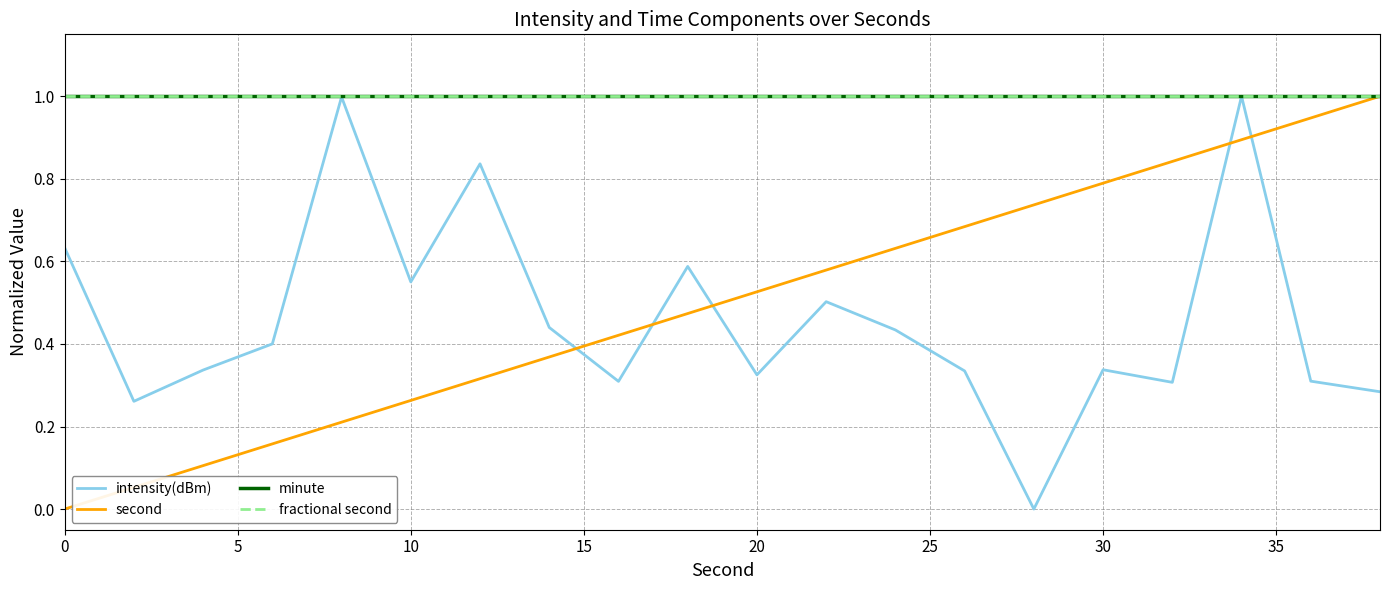

Reading left to right, list all the values displayed in this chart.

intensity(dBm): 0.6	0.3	0.3	0.4	1.0	0.6	0.8	0.4	0.3	0.6	0.3	0.5	0.4	0.3	0.0	0.3	0.3	1.0	0.3	0.3
second: 0.0	0.1	0.1	0.2	0.2	0.3	0.3	0.4	0.4	0.5	0.5	0.6	0.6	0.7	0.7	0.8	0.8	0.9	0.9	1.0
minute: 1.0	1.0	1.0	1.0	1.0	1.0	1.0	1.0	1.0	1.0	1.0	1.0	1.0	1.0	1.0	1.0	1.0	1.0	1.0	1.0
fractional second: 1.0	1.0	1.0	1.0	1.0	1.0	1.0	1.0	1.0	1.0	1.0	1.0	1.0	1.0	1.0	1.0	1.0	1.0	1.0	1.0